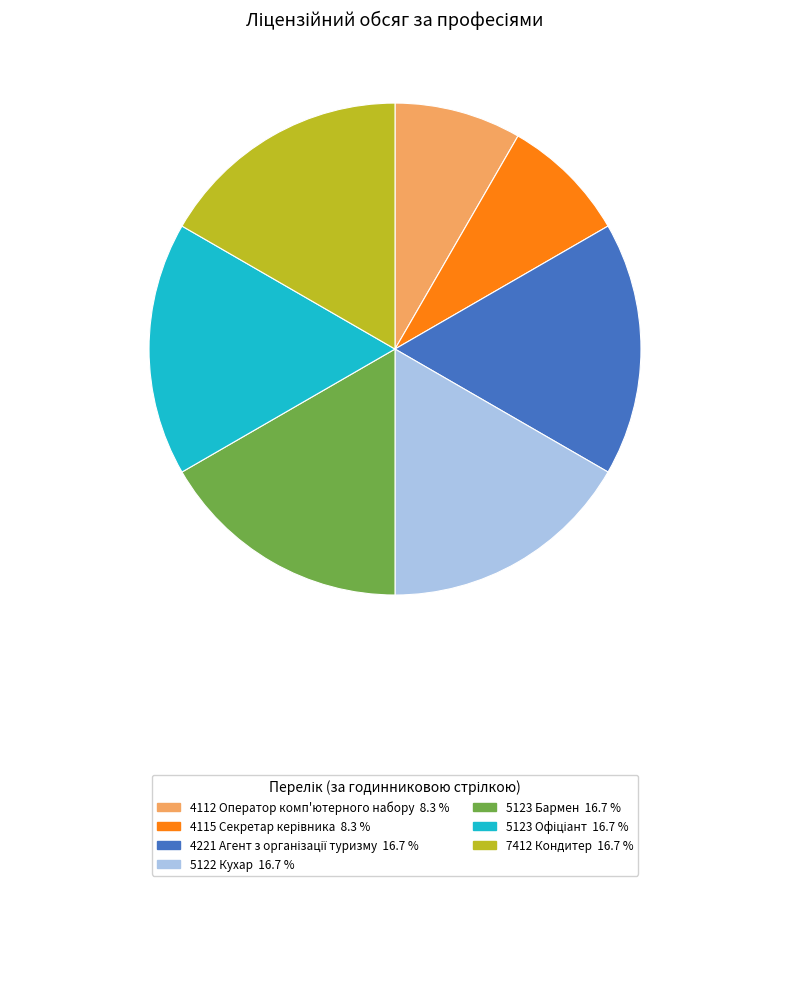

Is there any slice that represents more than half of the pie?

No